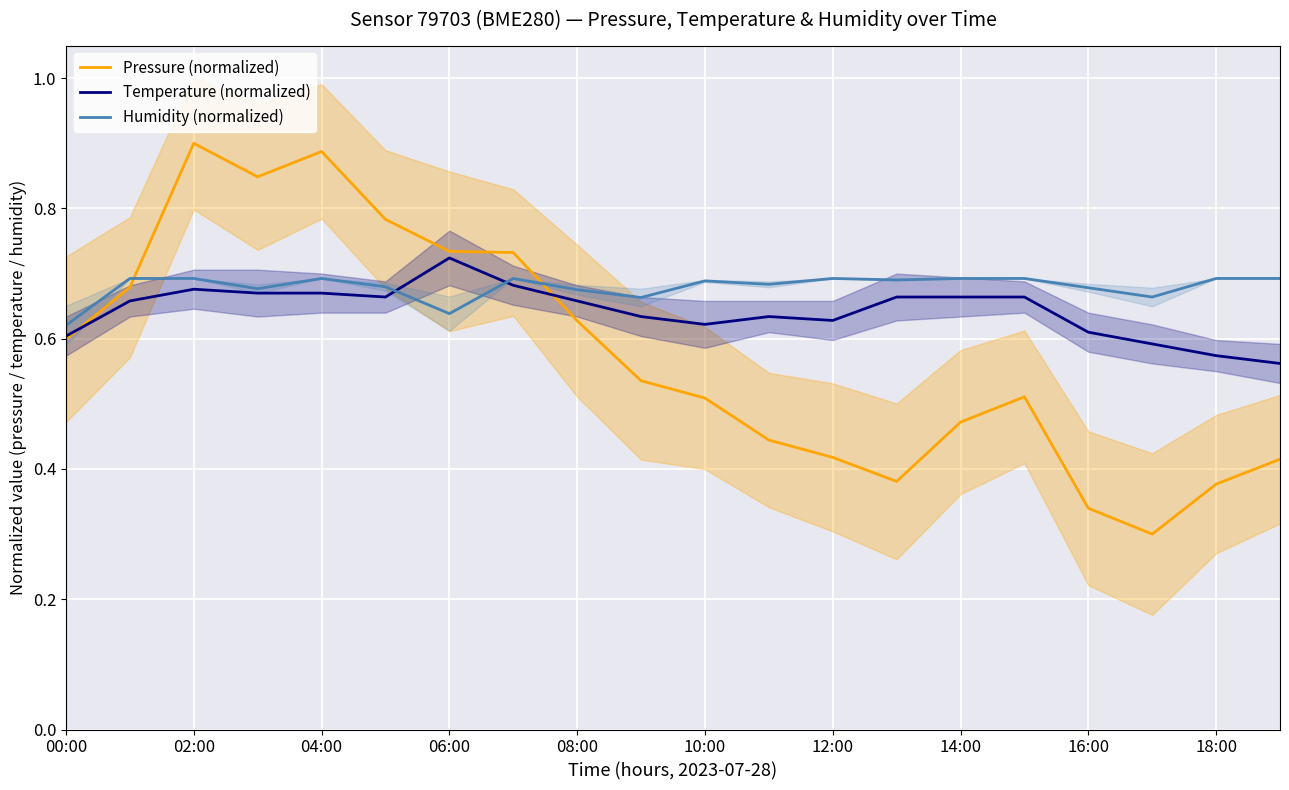

Rank the series by their average value, from highest to lowest.

Humidity (normalized), Temperature (normalized), Pressure (normalized)